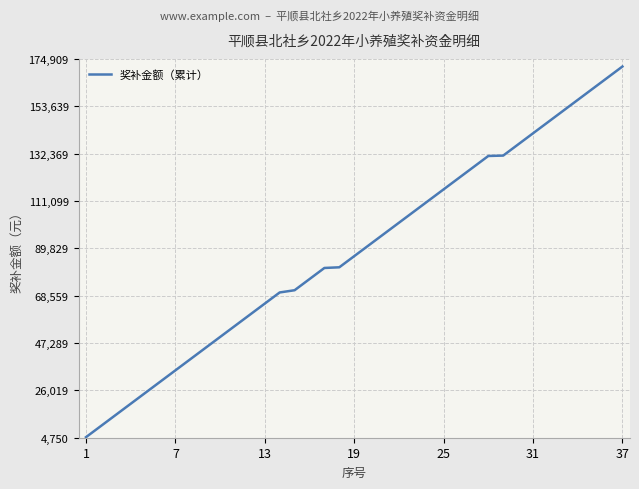

What is the maximum value shown in the chart?

171480